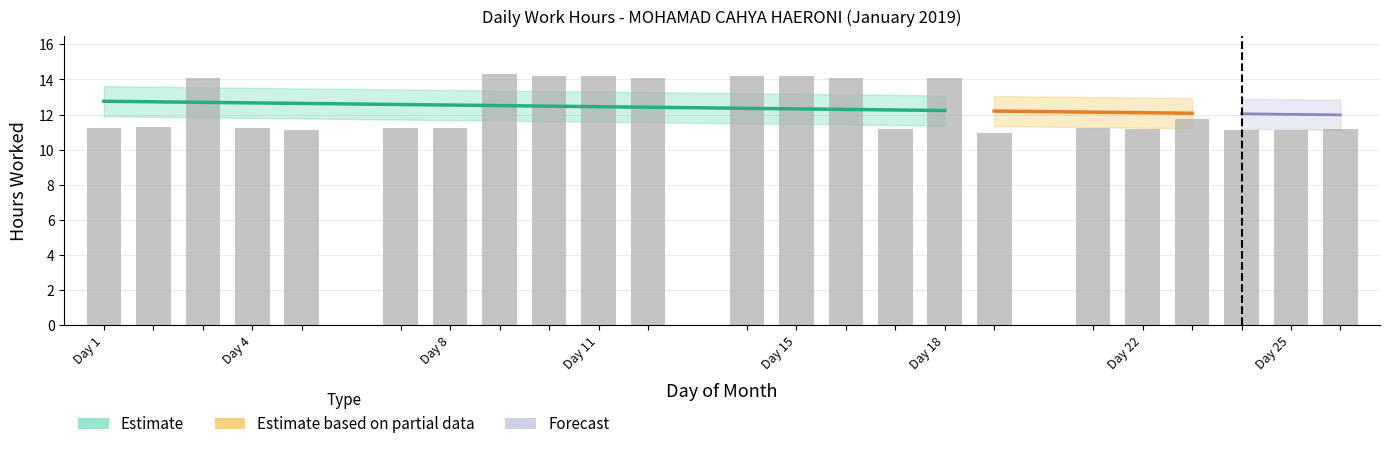

What is the difference between the values at 18 and 10?

0.2